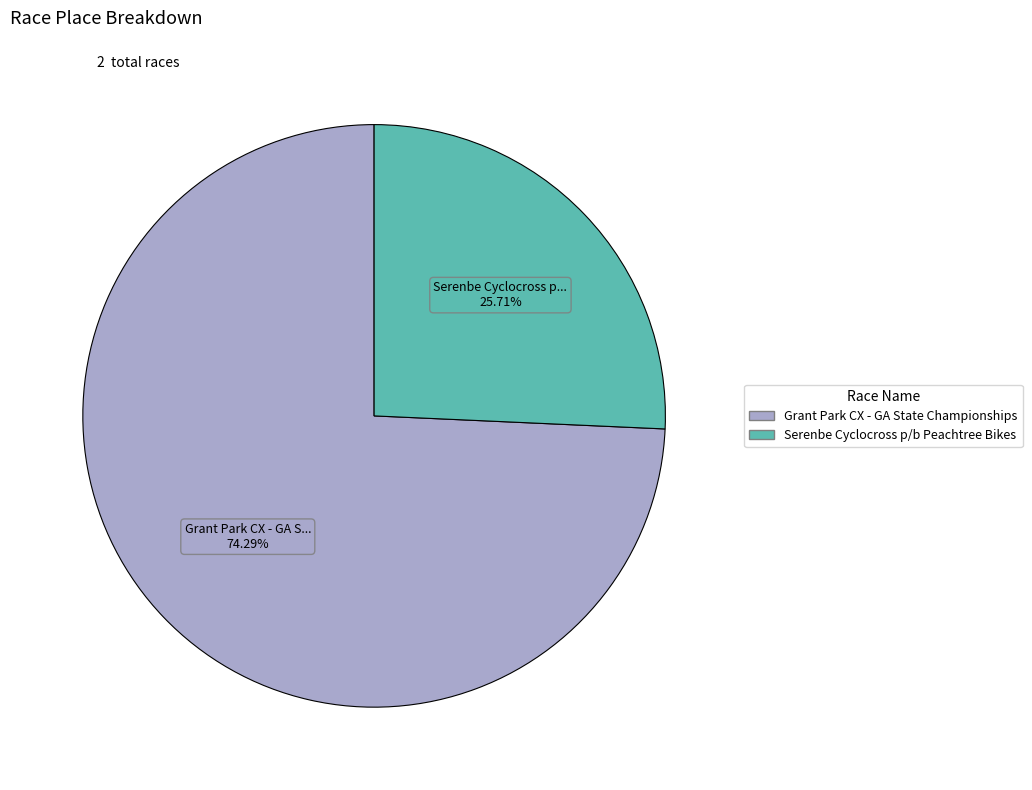

Is there any slice that represents more than half of the pie?

Yes